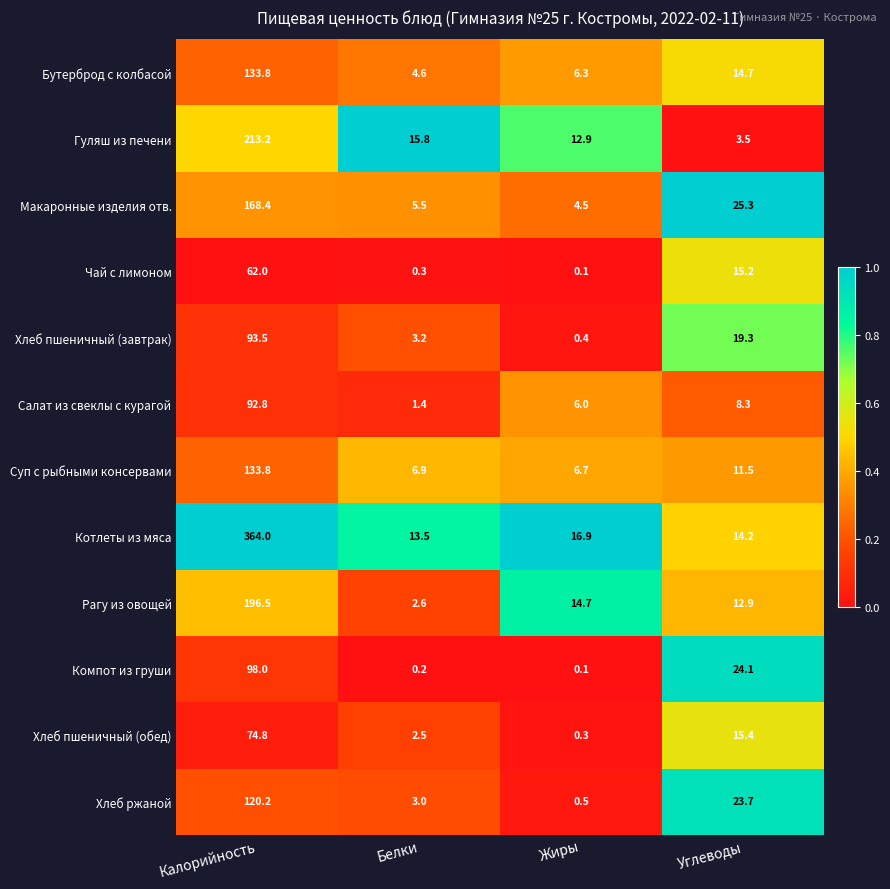

Which series has the widest spread of values?

Котлеты из мяса